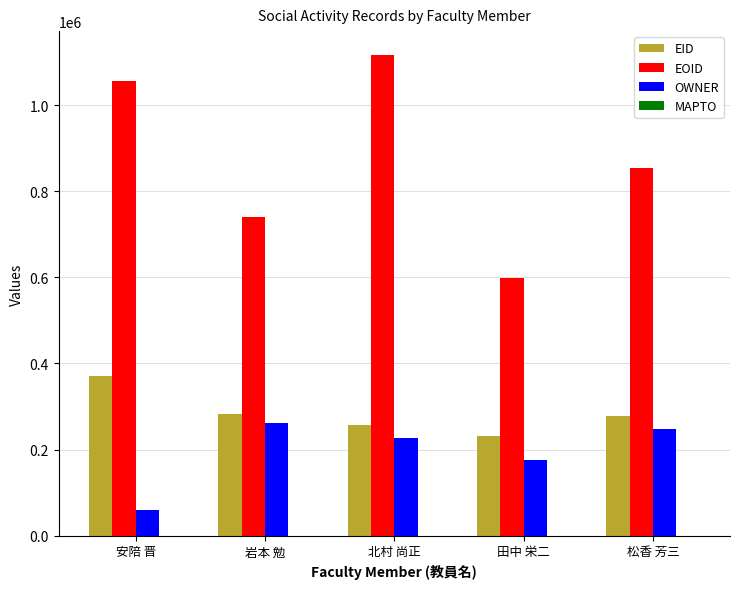

What is the minimum value for EID?

232110